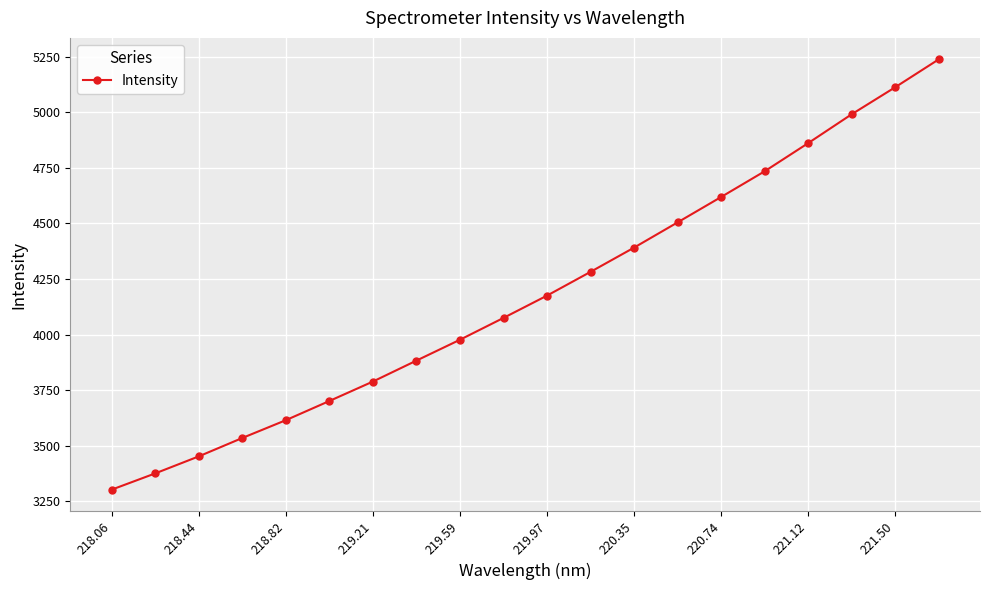

What is the value of the 14th point from the left?

4504.5